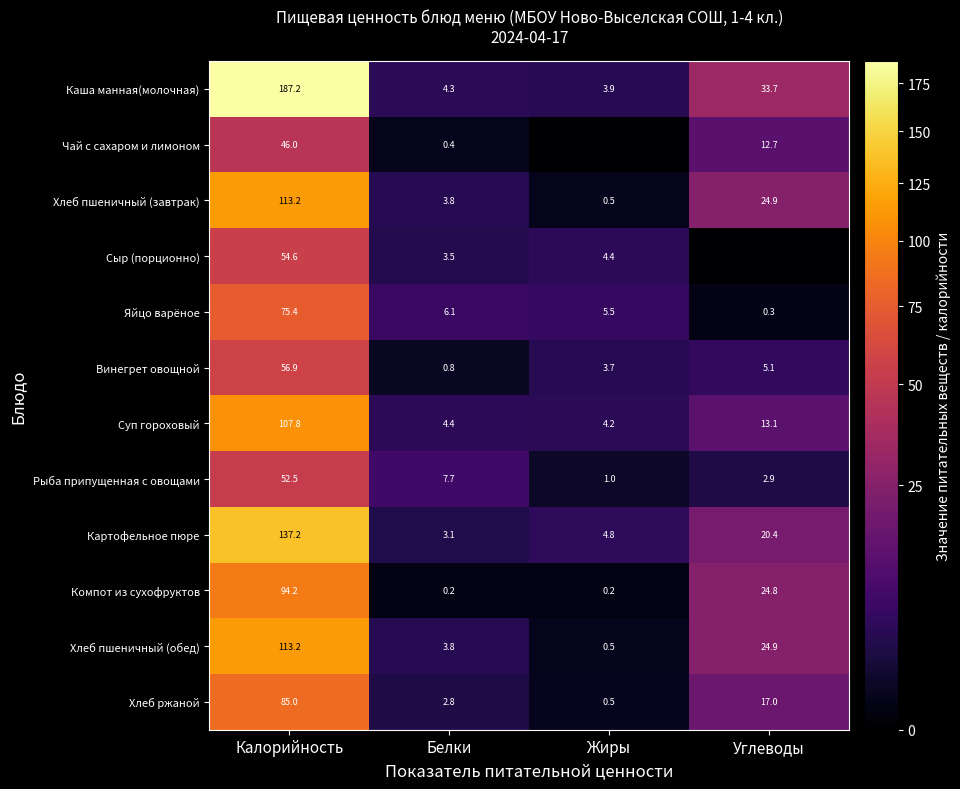

What is the spread (max minus min) of values at Белки?

7.5